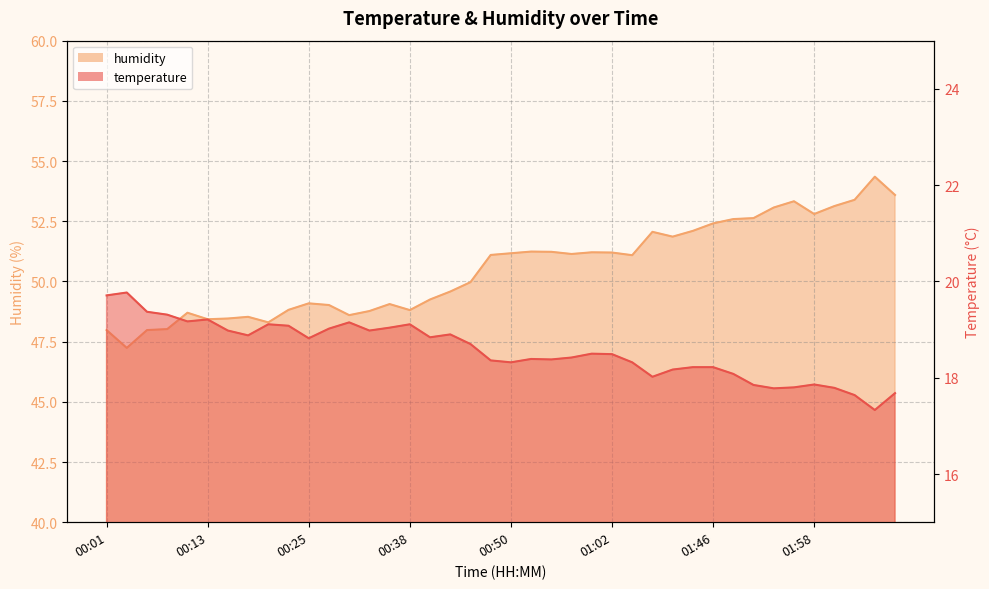

True or false: humidity and temperature cross at least once.

False